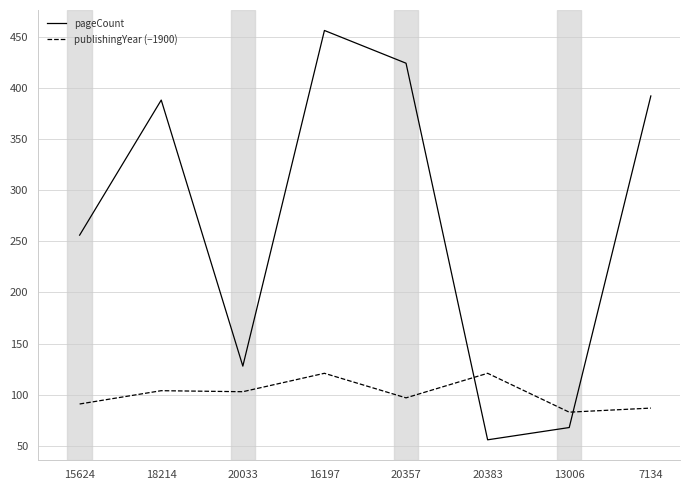

At which label is pageCount closest to 256?

15624